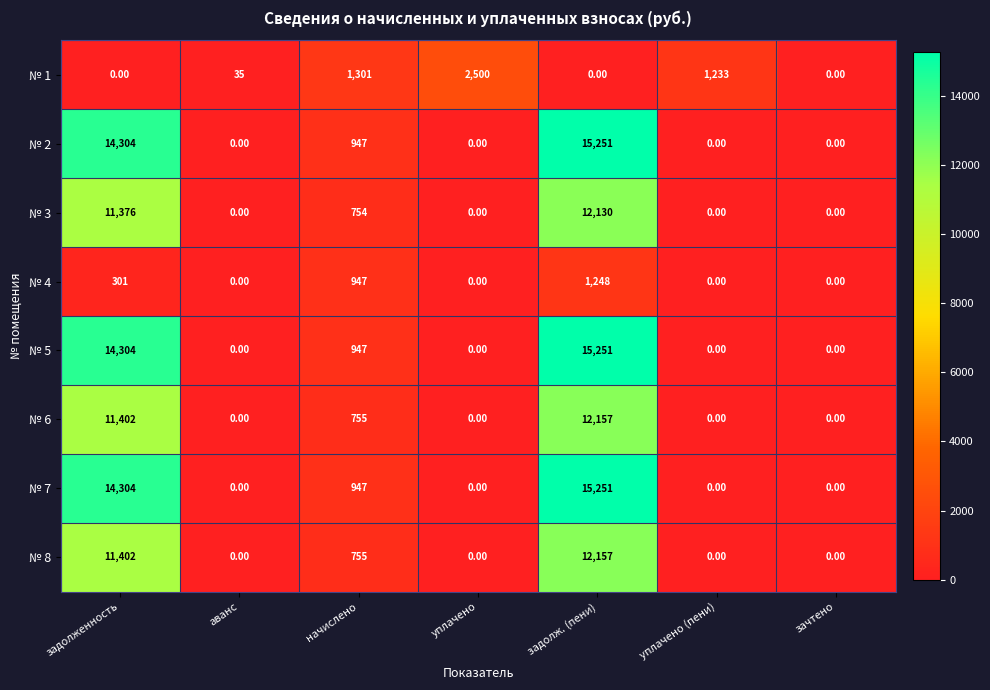

Which series changed the most between уплачено and зачтено?

№ 1